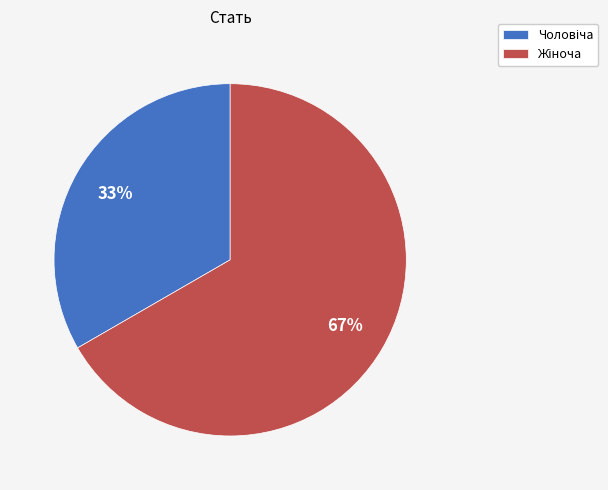

To the nearest percent, what is the average slice percentage?

50%